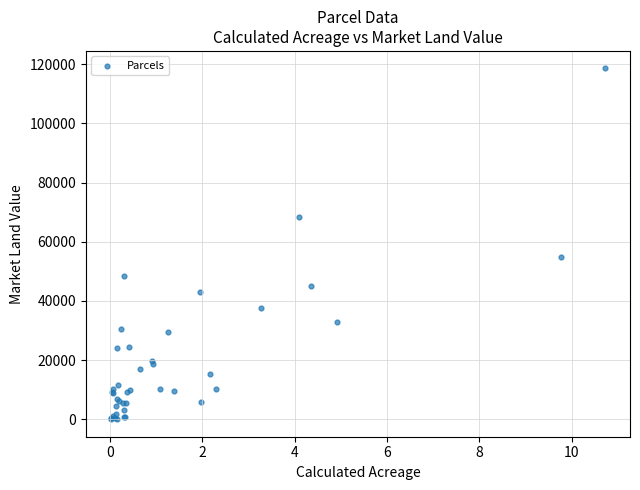

What Y value in the scatter plot is closest to 59300?

55000